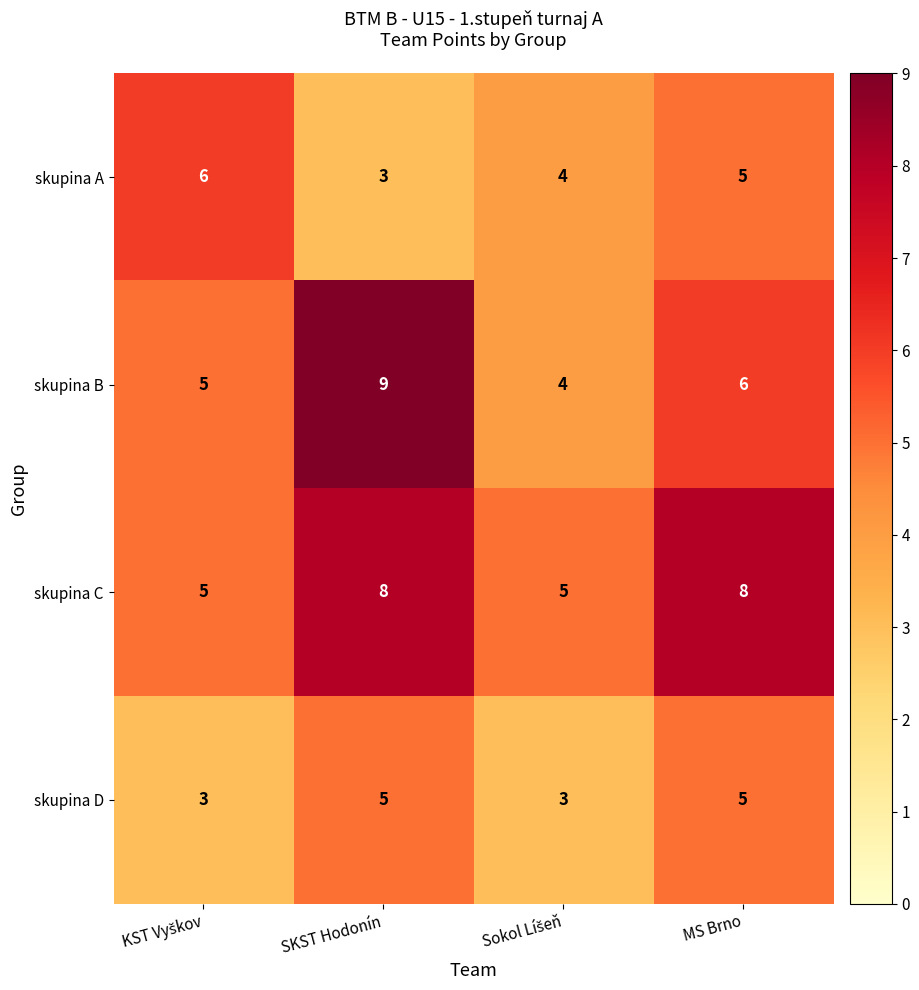

What is the difference between the maximum and second lowest values in the skupina B series?

4